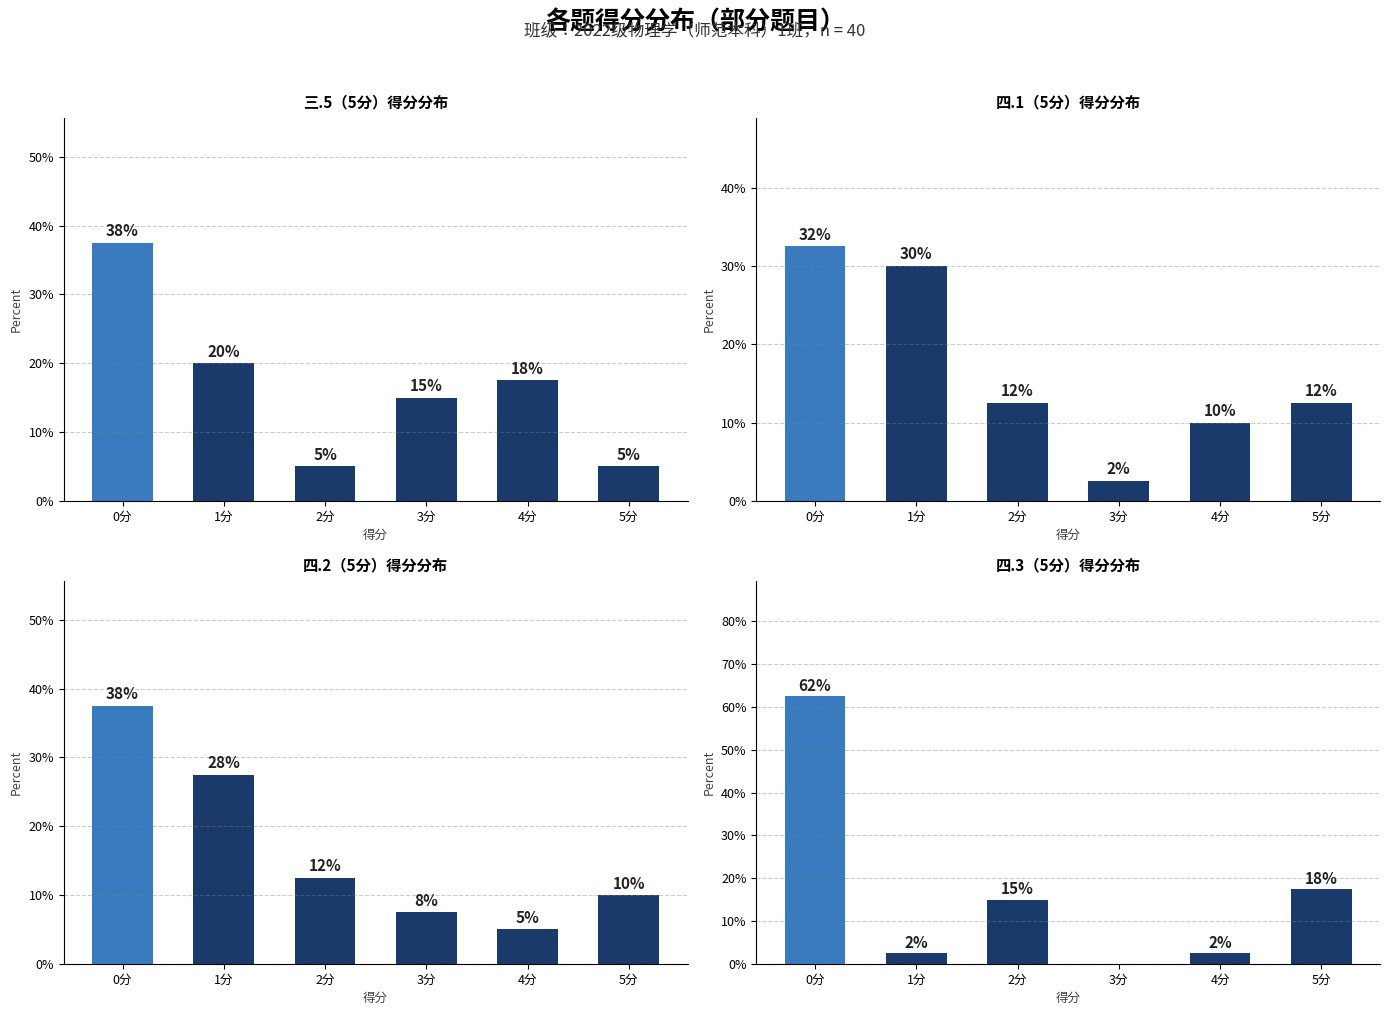

What position from the left is 0分?

1